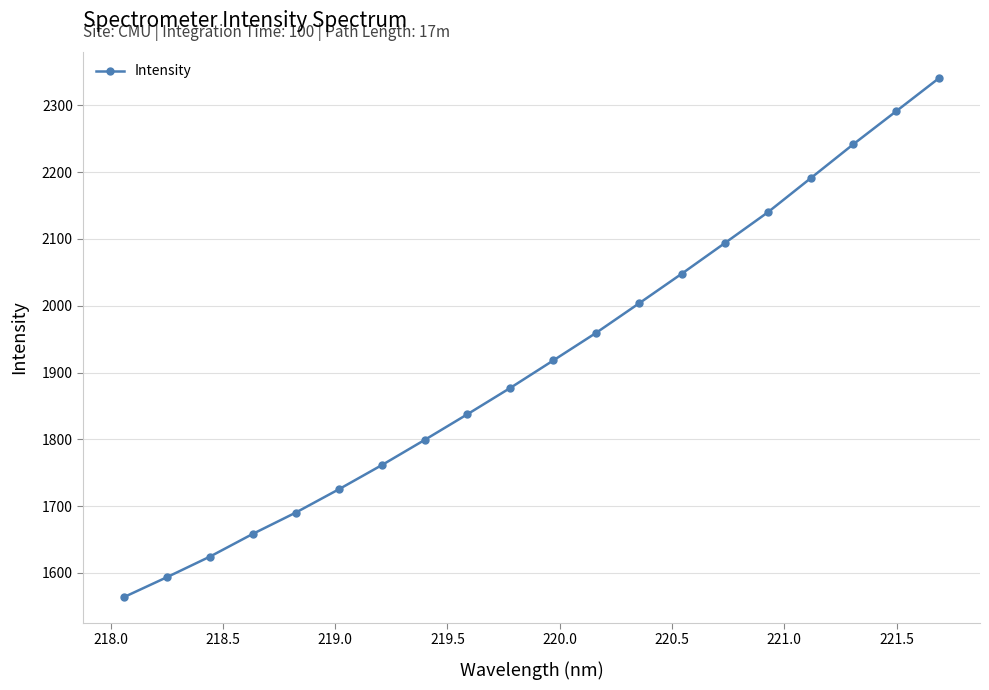

What is the greatest value displayed?

2341.0